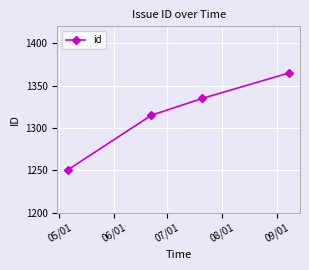

What is the greatest value displayed?

1365